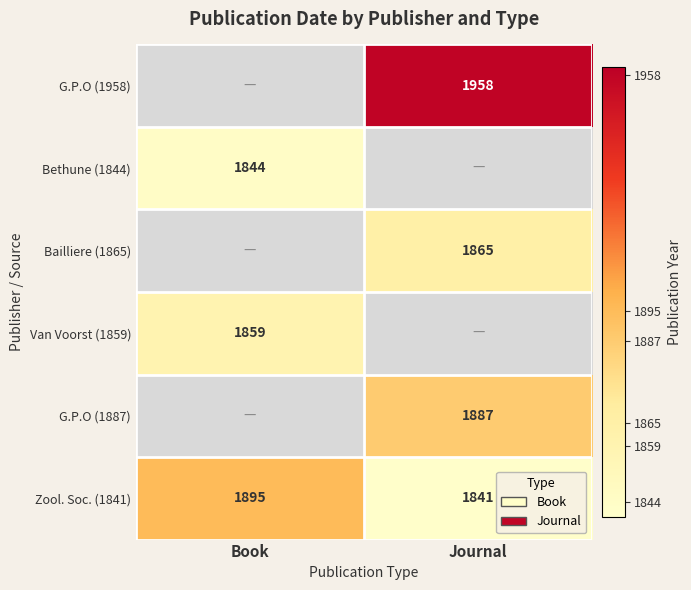

What is the average value of the Zool. Soc. (1841) series?

1868